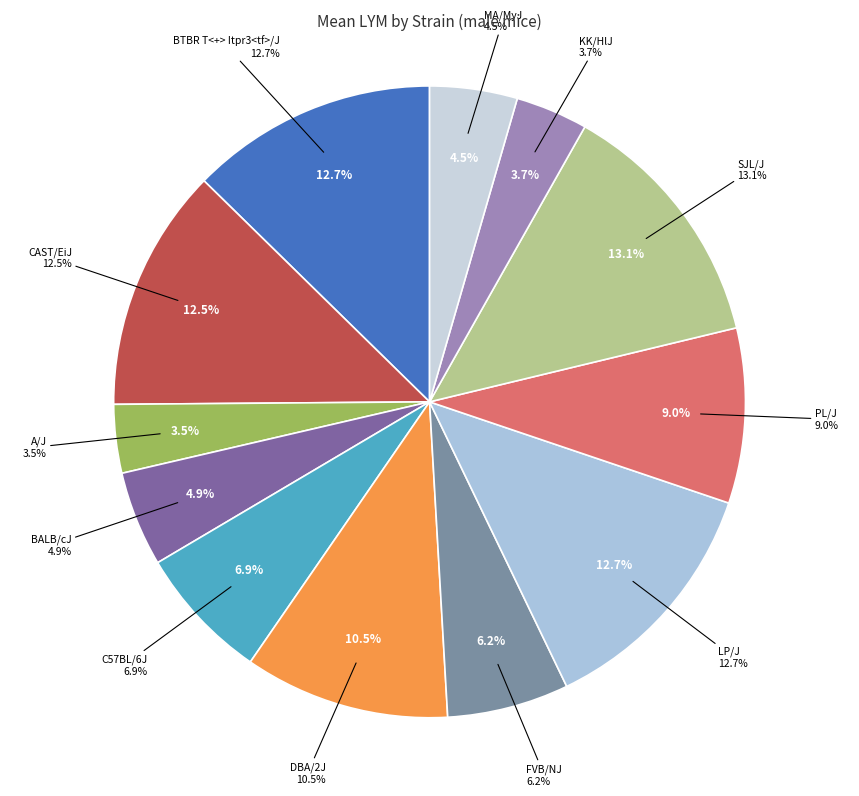

Count the number of slices in the pie.

12